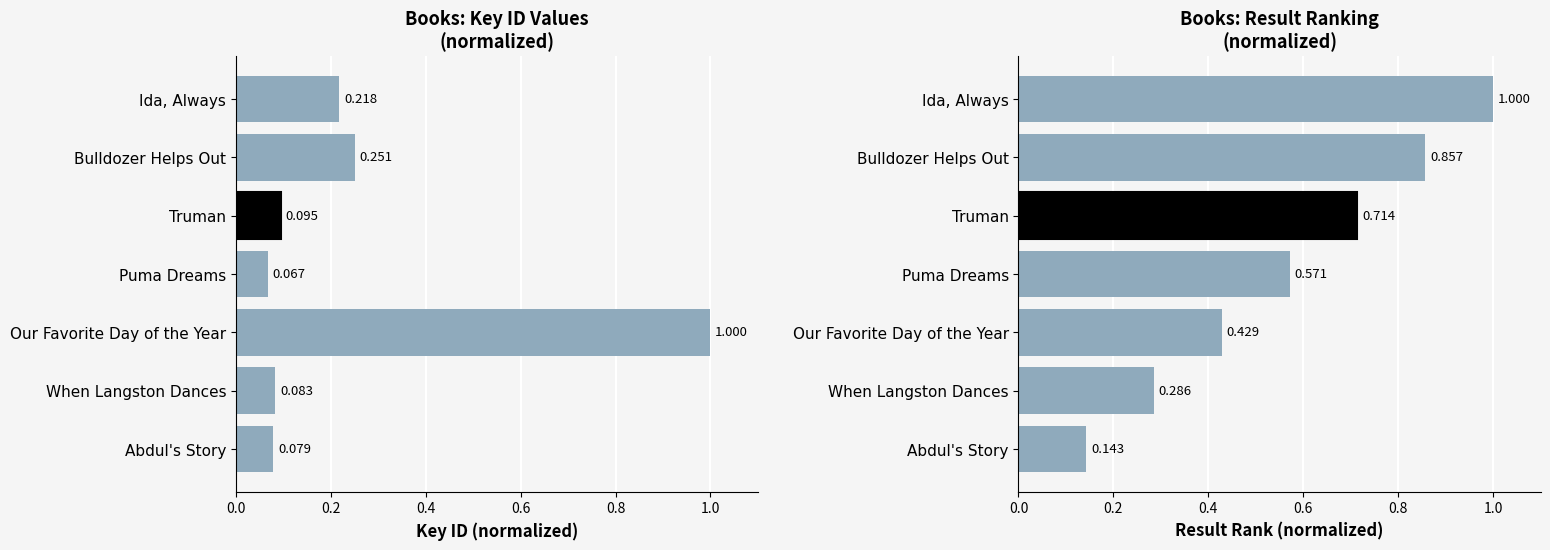

What is the lowest value of the Key series?

0.1